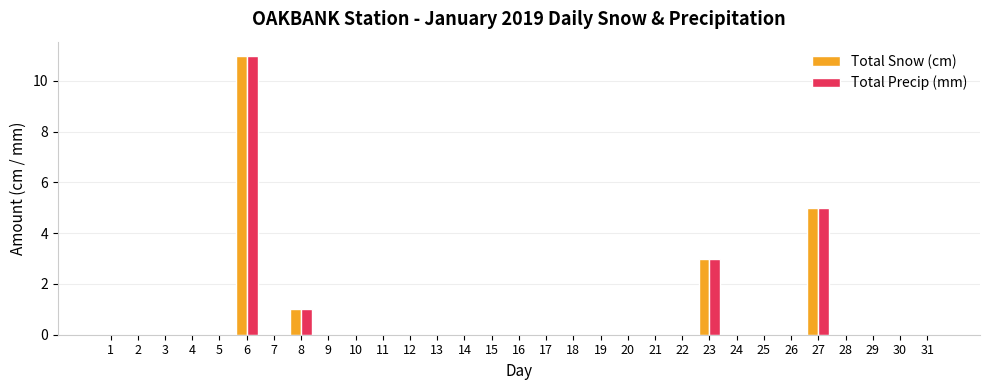

True or false: Total Snow (cm) has a value of 0 at 19.

True